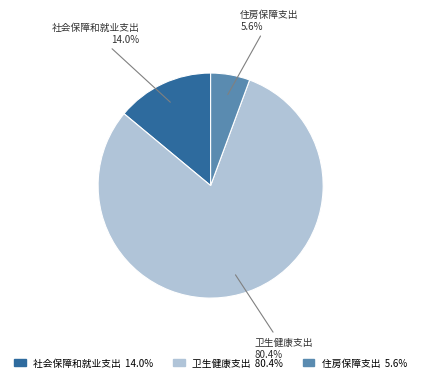

Count the number of slices in the pie.

3